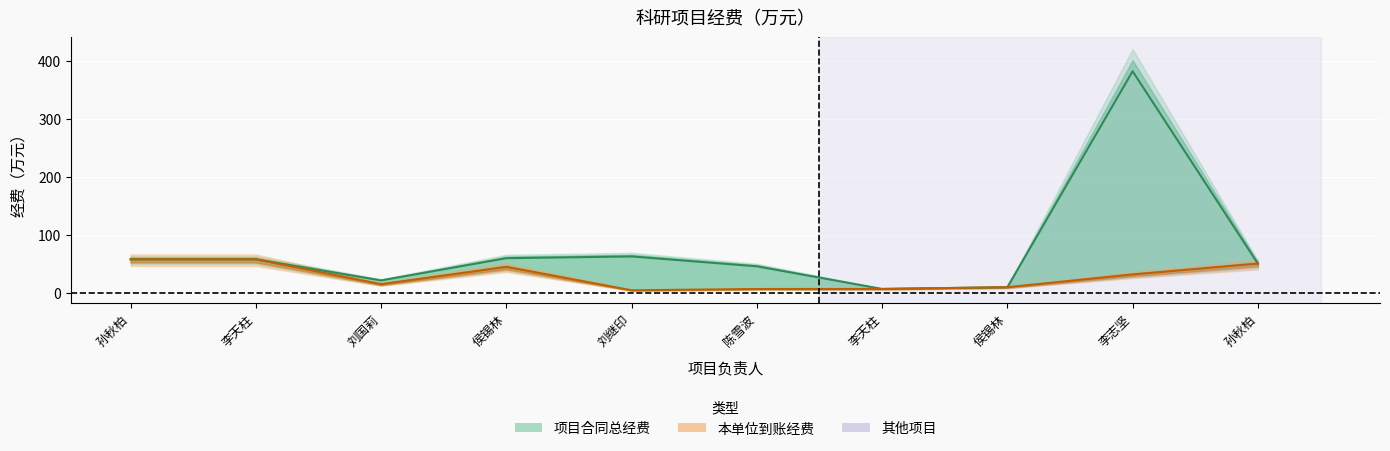

Reading left to right, extract all data points from this chart.

项目合同总经费（万元）: 58.0	58.0	21.7	60.0	63.0	46.0	7.0	10.0	382.0	50.6
本单位本学科到账经费（万元）: 58.0	58.0	15.2	45.0	4.7	6.9	7.0	10.0	32.0	50.6